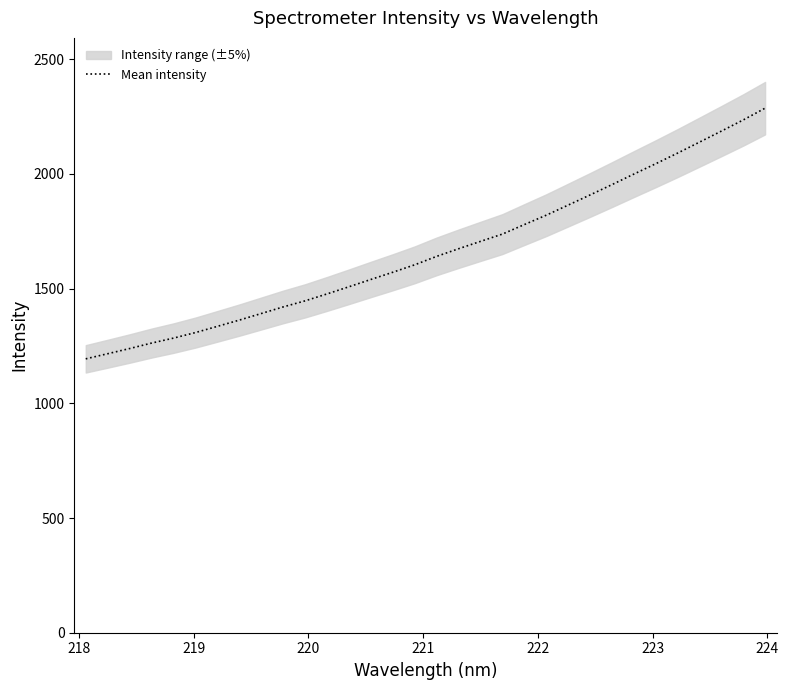

What is the average value?

1663.3